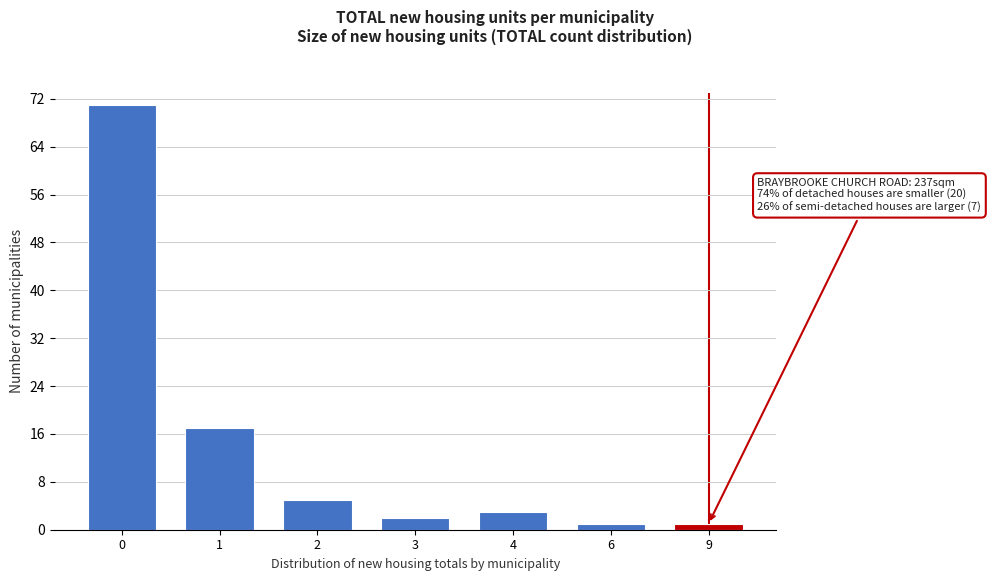

Reading left to right, list all the values displayed in this chart.

71	17	5	2	3	1	1